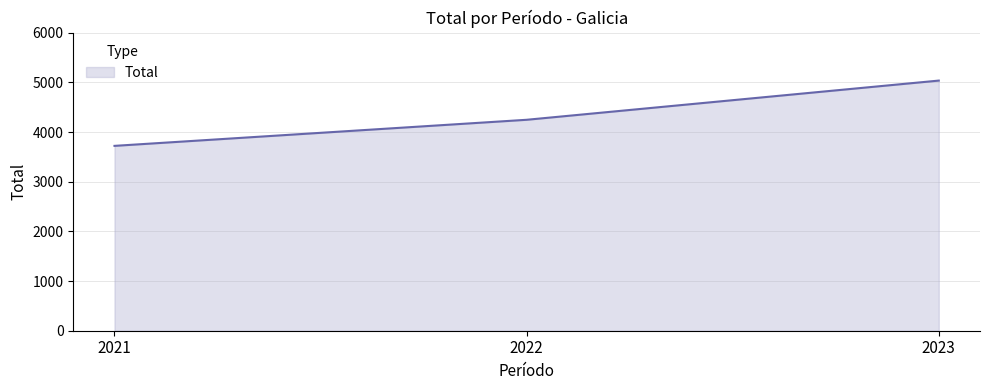

Reading left to right, list all the values displayed in this chart.

2021=3721	2022=4246	2023=5035